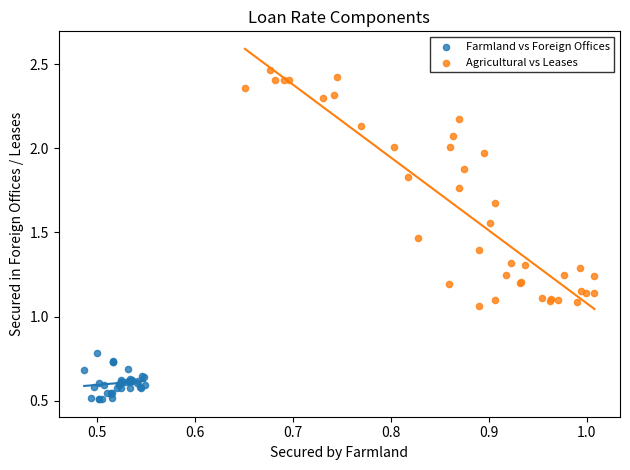

Which series contains the lowest Y value?

Farmland vs Foreign Offices